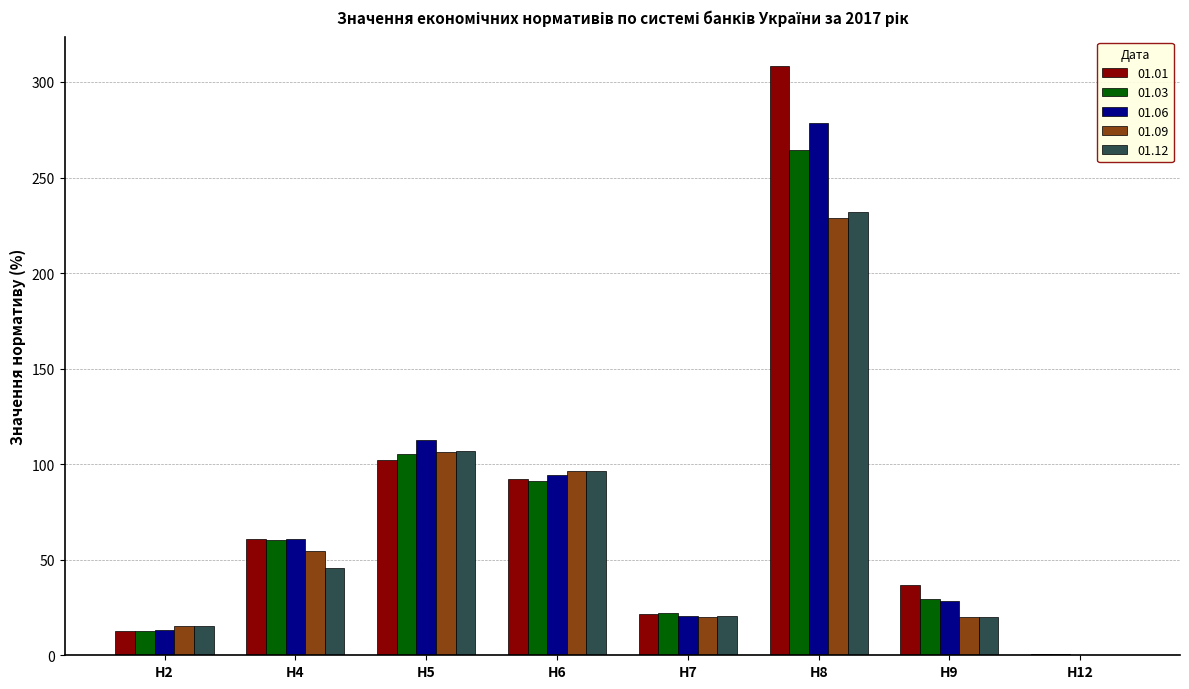

Which series changed the most between Н9 and Н12?

01.01